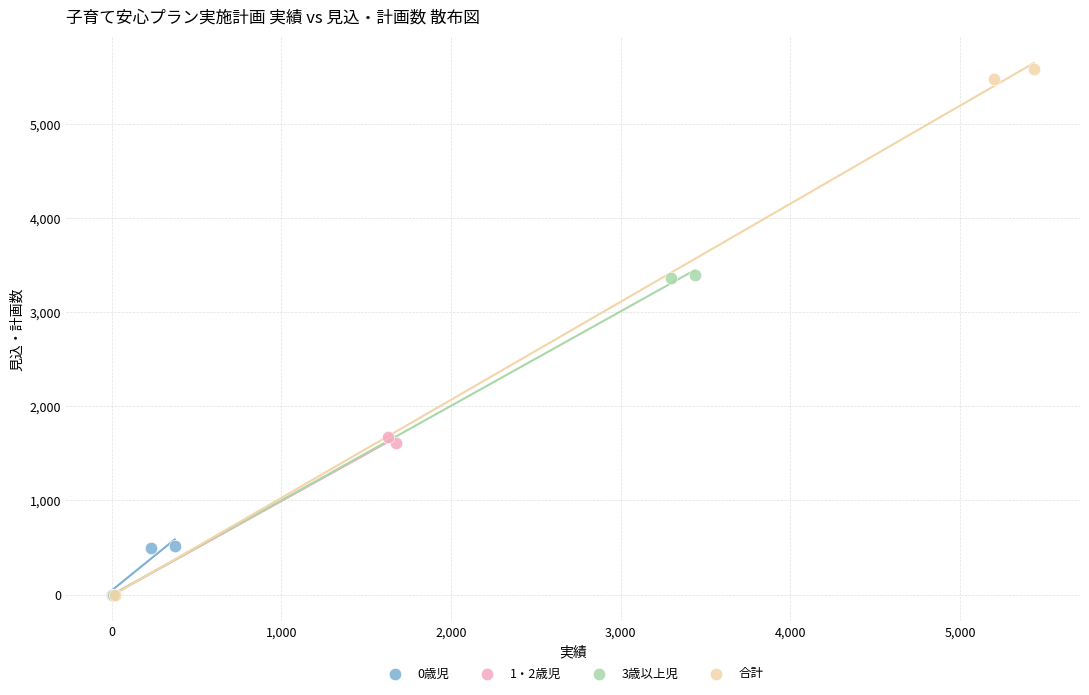

Which series reaches the maximum Y coordinate?

合計